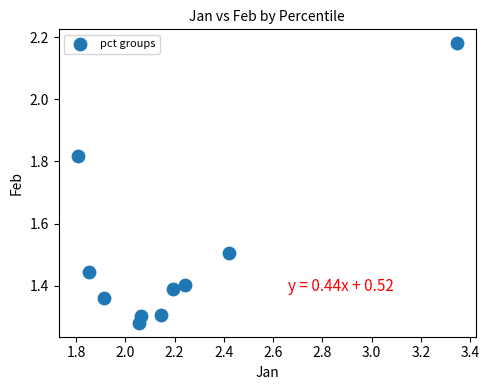

What is the range of X values (max minus min)?

1.5